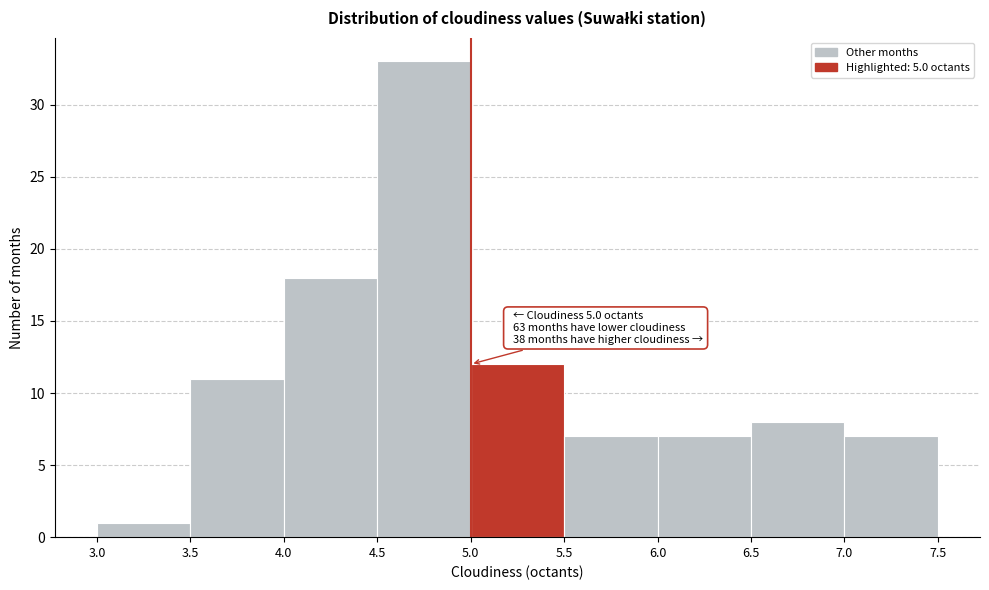

Which range on the x-axis has the tallest bar?

4.5 to 5.0